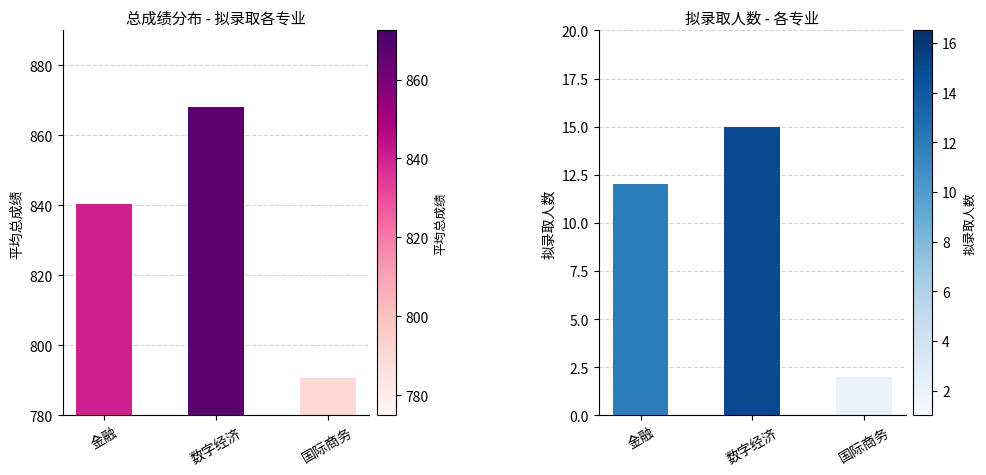

Rank the series at 国际商务 from highest to lowest value.

平均总成绩, 拟录取人数